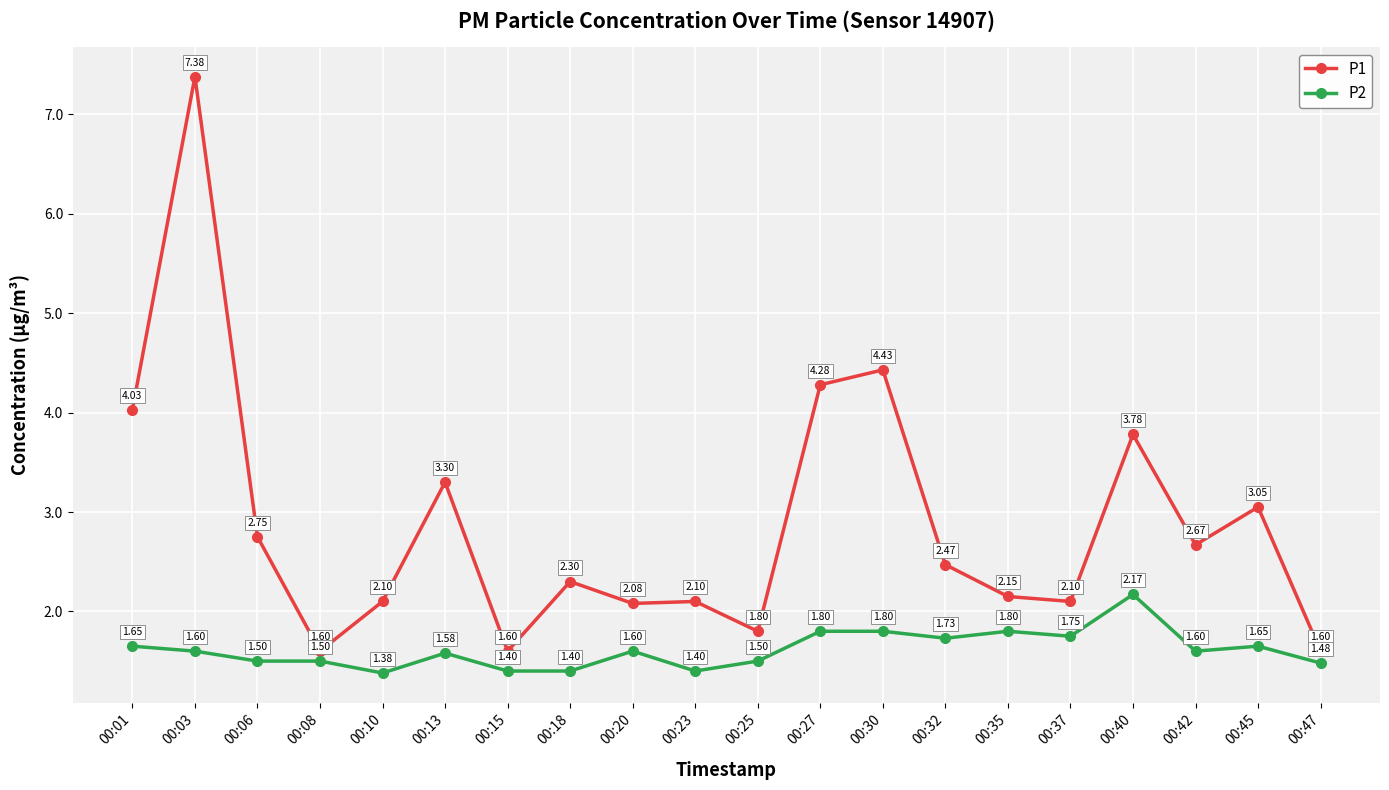

True or false: P2 and P1 cross at least once.

False